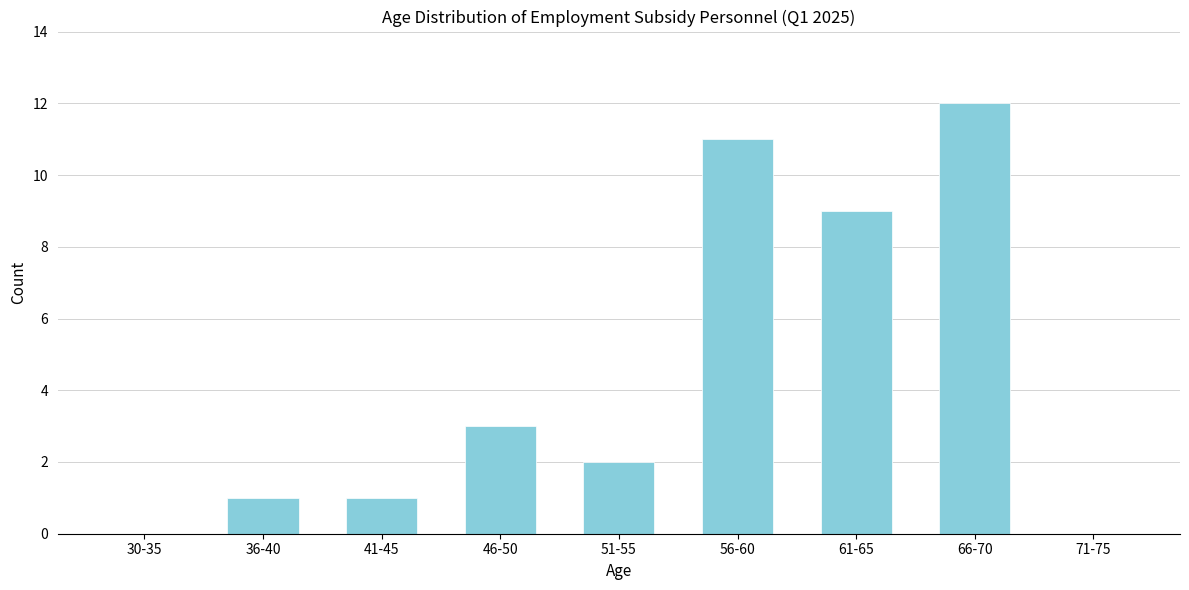

Reading right to left, transcribe all the data shown in this chart.

71-75=0	66-70=12	61-65=9	56-60=11	51-55=2	46-50=3	41-45=1	36-40=1	30-35=0